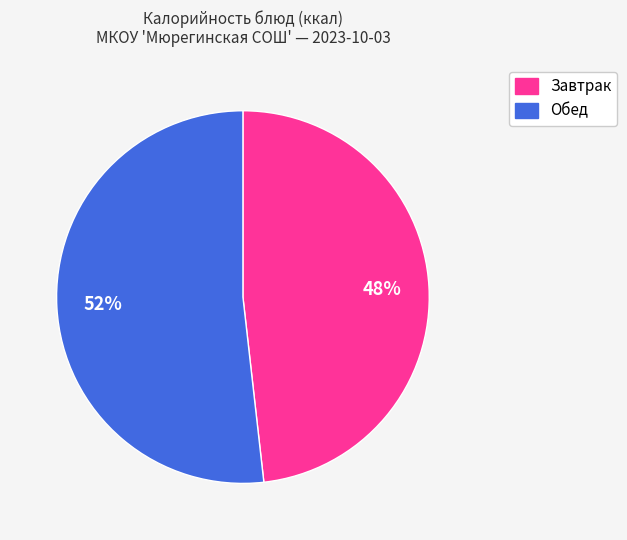

Does any single category account for the majority?

Yes